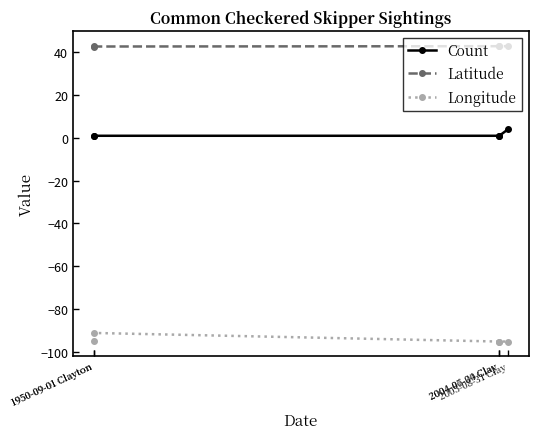

How many Count values are between 1 and 2?

4